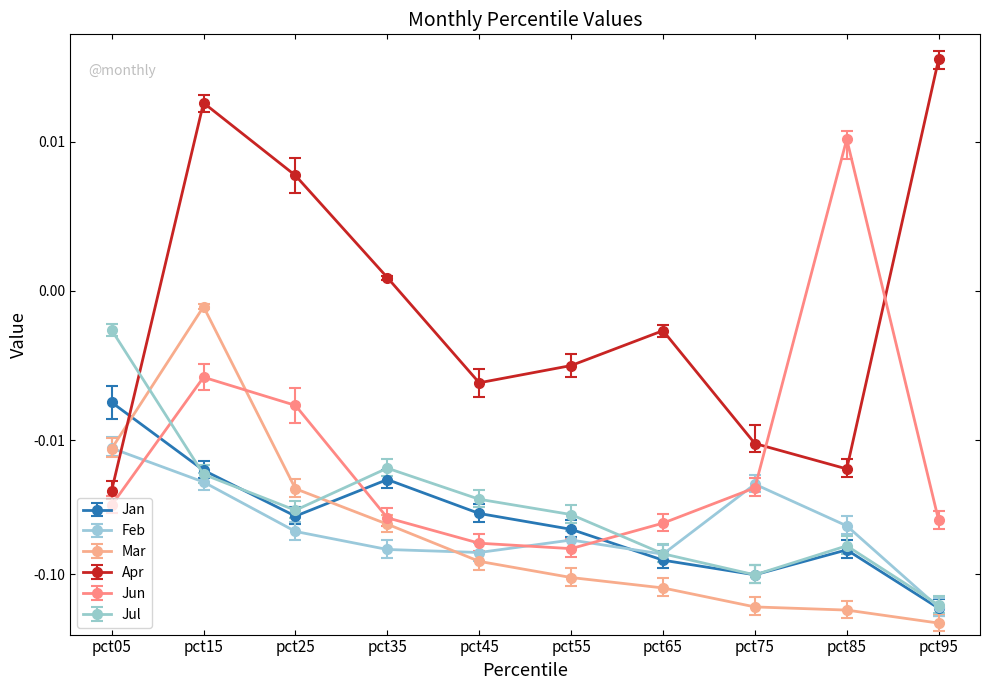

Count the number of data series in this chart.

6